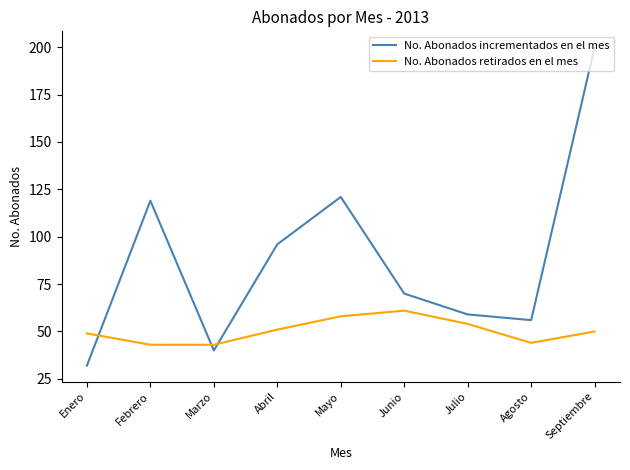

What is the spread (max minus min) of values at Septiembre?

150